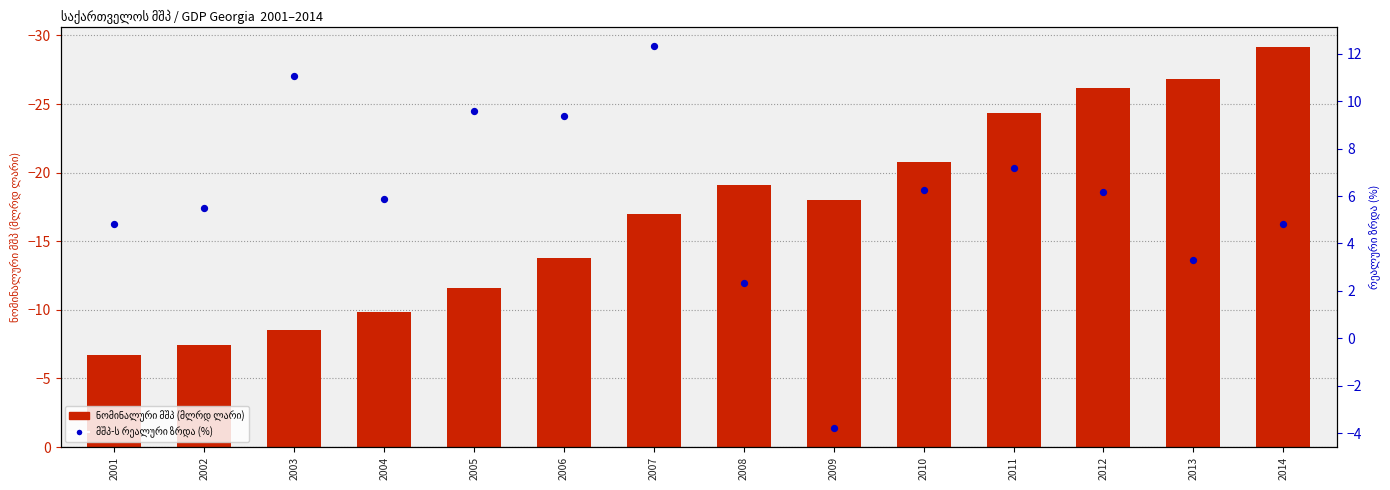

Which series has the widest spread of Y values?

ნომინალური მშპ (მლრდ ლარი)